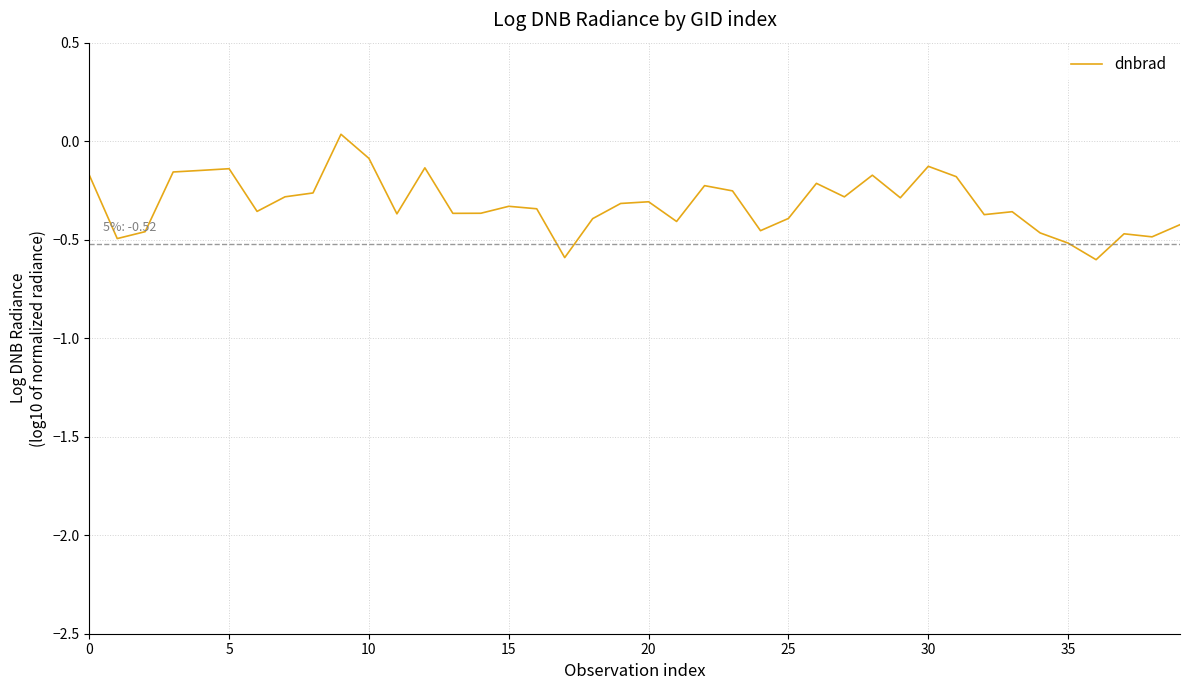

What is the smallest value displayed?

-0.6